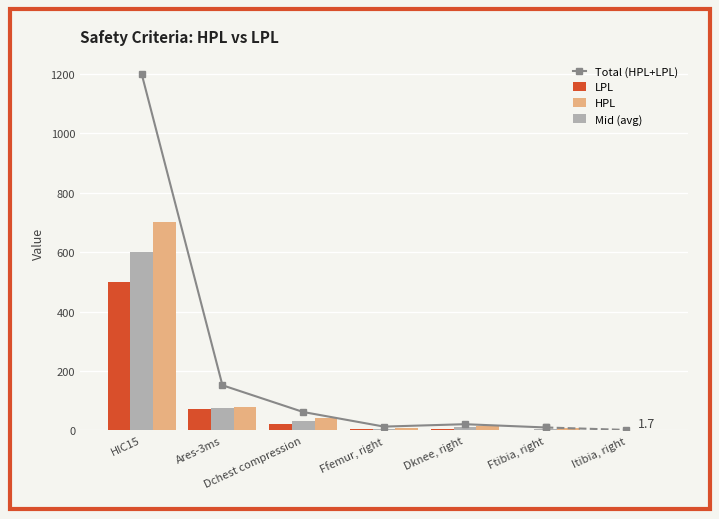

At which label is HPL closest to 350?

Ares-3ms